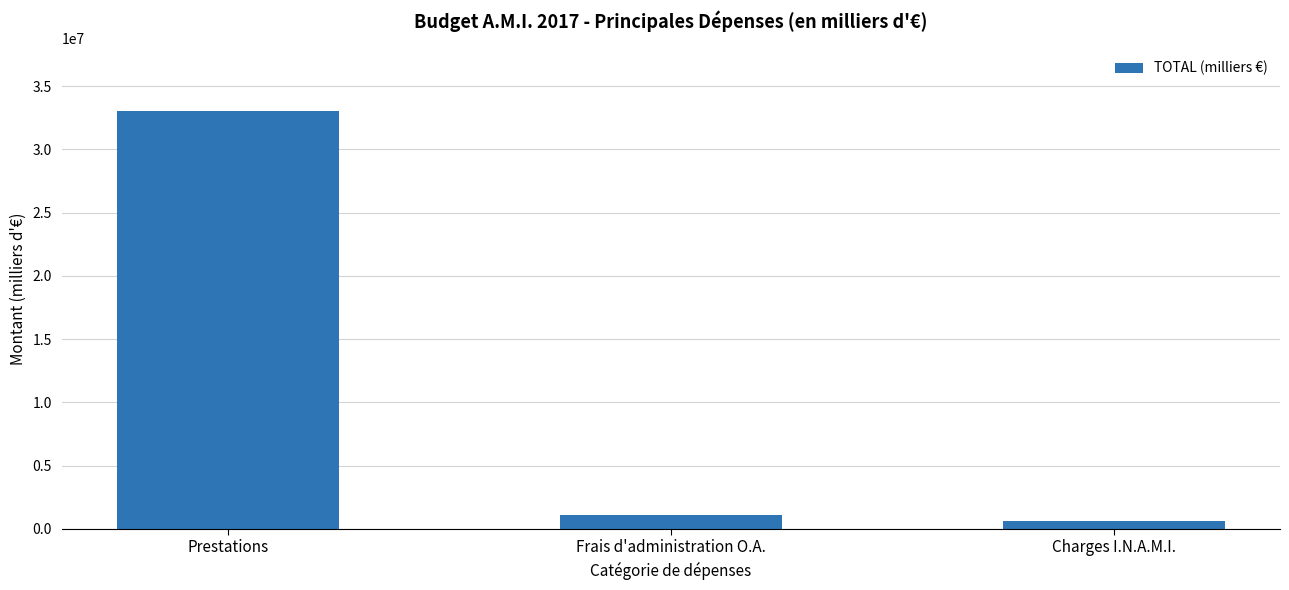

What is the label of the 2nd bar from the left?

Frais d'administration O.A.